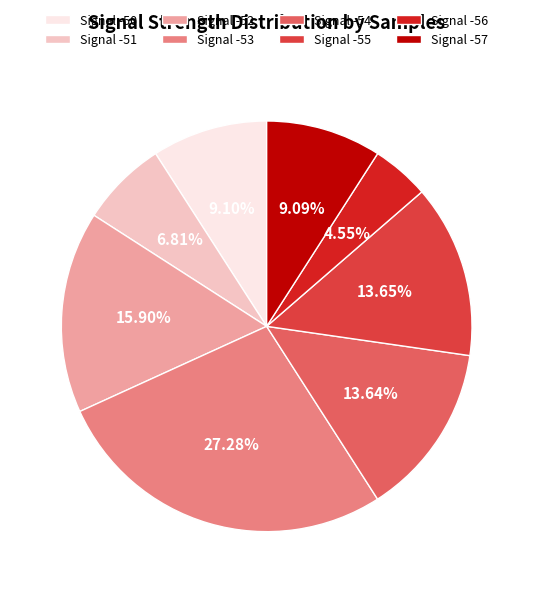

Does Signal -52 account for over 50% of the chart?

No